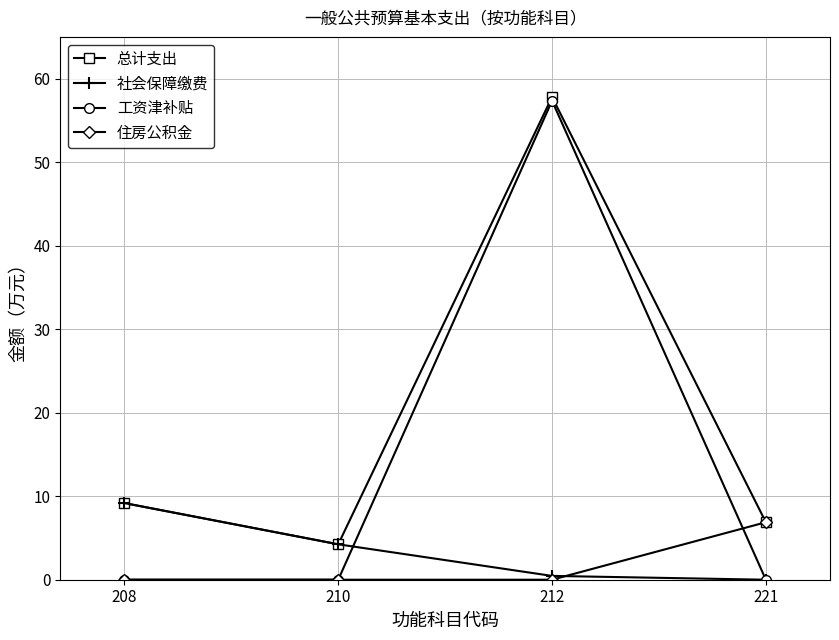

How many lines are shown in the chart?

4